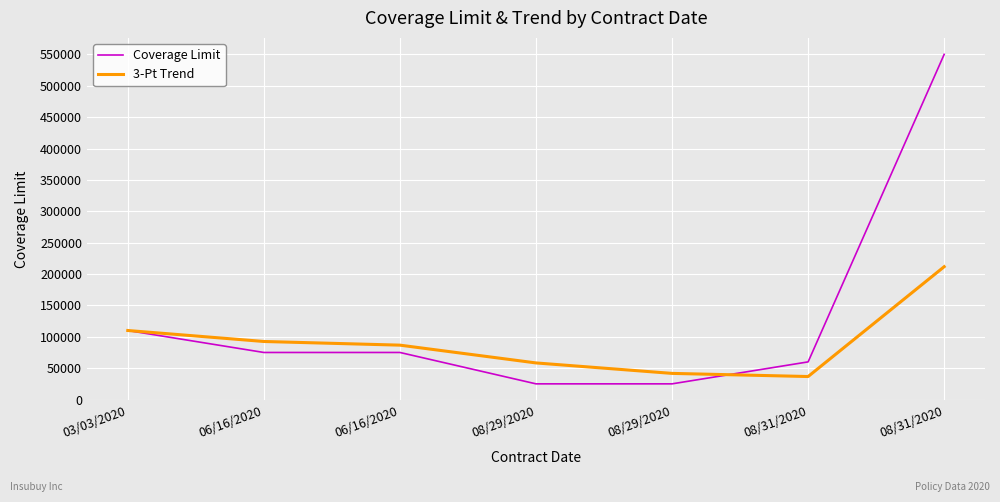

What is the highest value of the 3-Pt Trend series?

211666.7